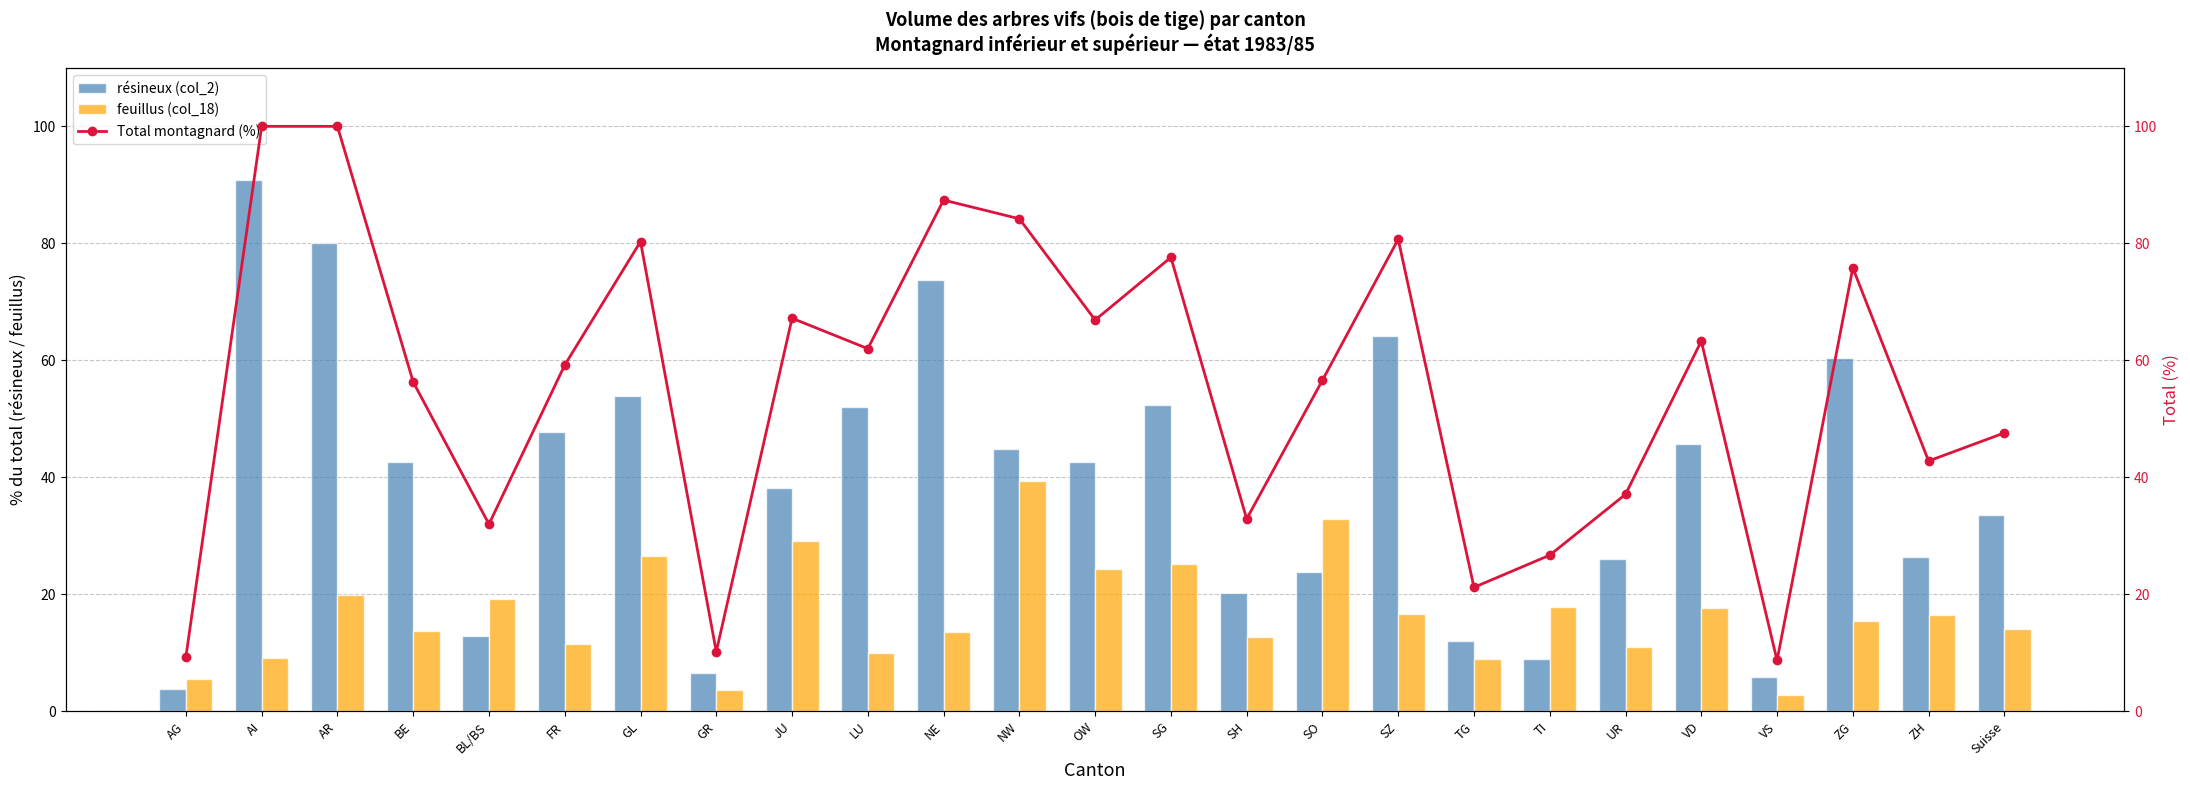

True or false: feuillus (col_18) has a value of 32.8 at SO.

True